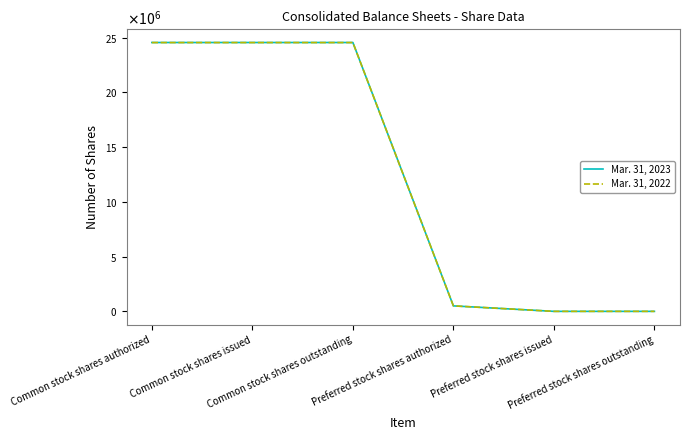

The Mar. 31, 2022 series shows 500000 at Preferred stock shares authorized. True or false?

True